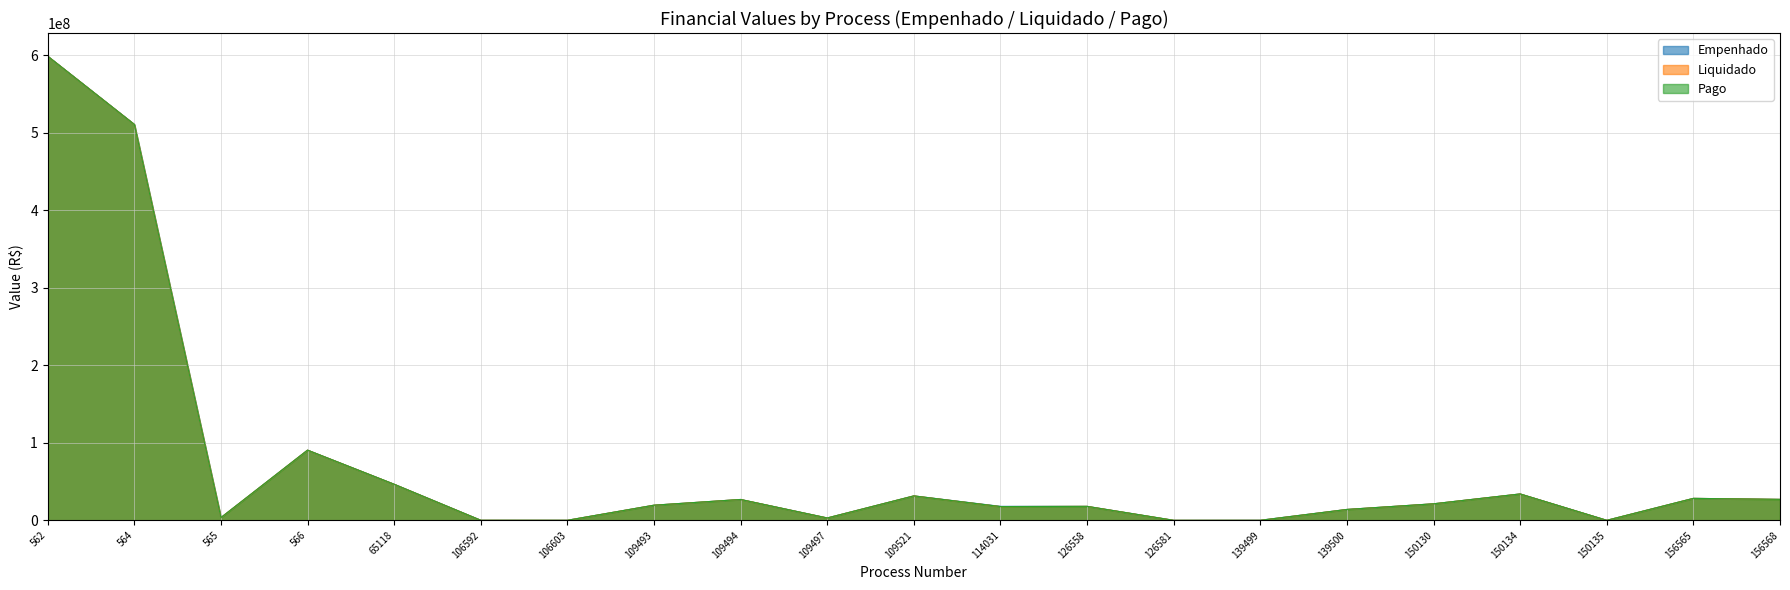

What is the total value across all series at 150130?

63908739.8